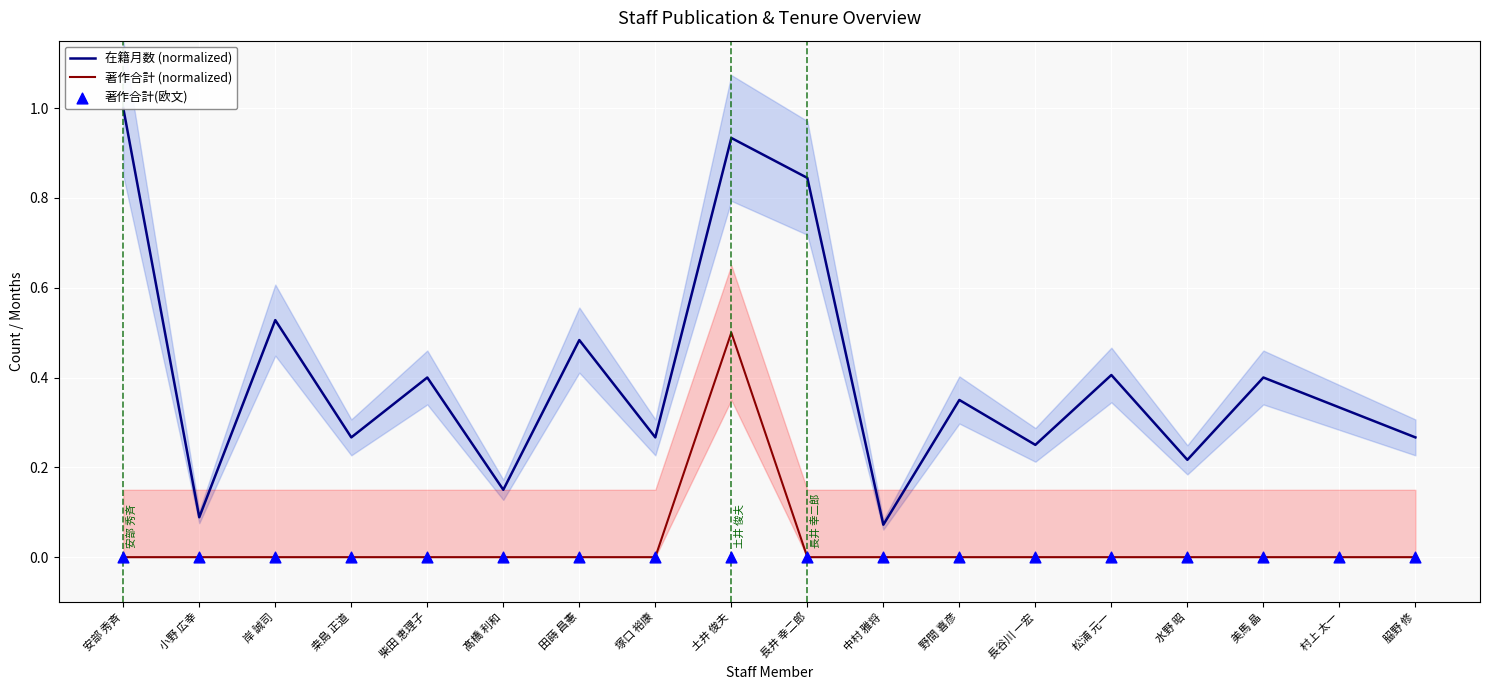

Which series contains the highest Y value?

在籍月数 (normalized)